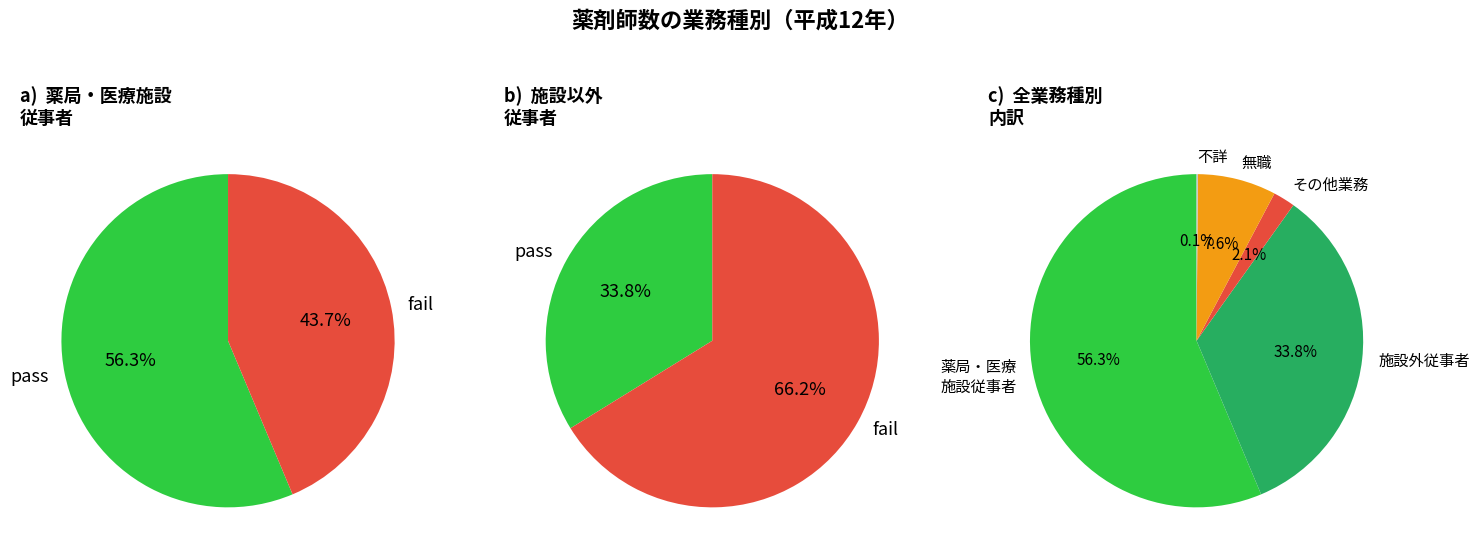

Which has a higher value, 薬局・医療施設の従事者 or その他の業務の従事者?

薬局・医療施設の従事者